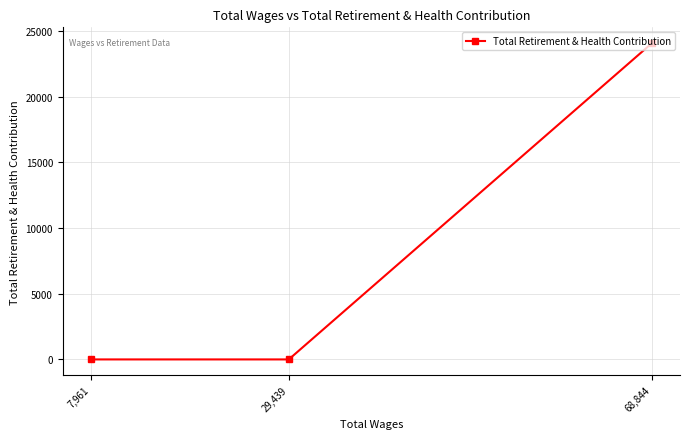

At which category does the chart reach its minimum across all series?

29,439